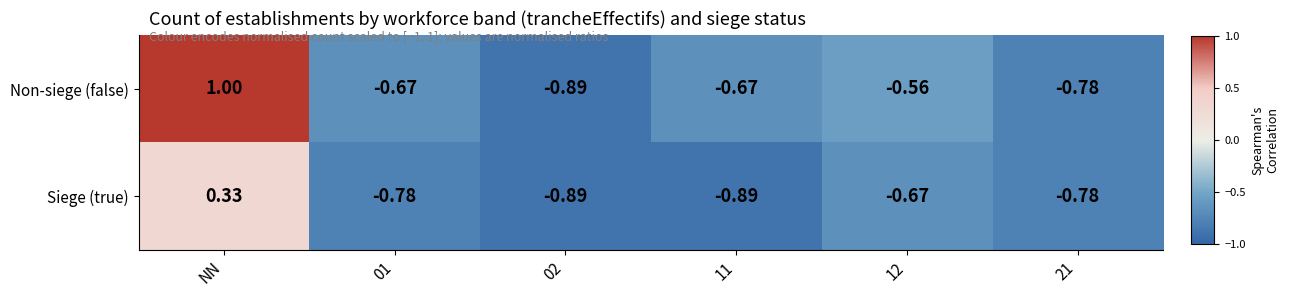

At which label is Siege (true) closest to 0?

NN